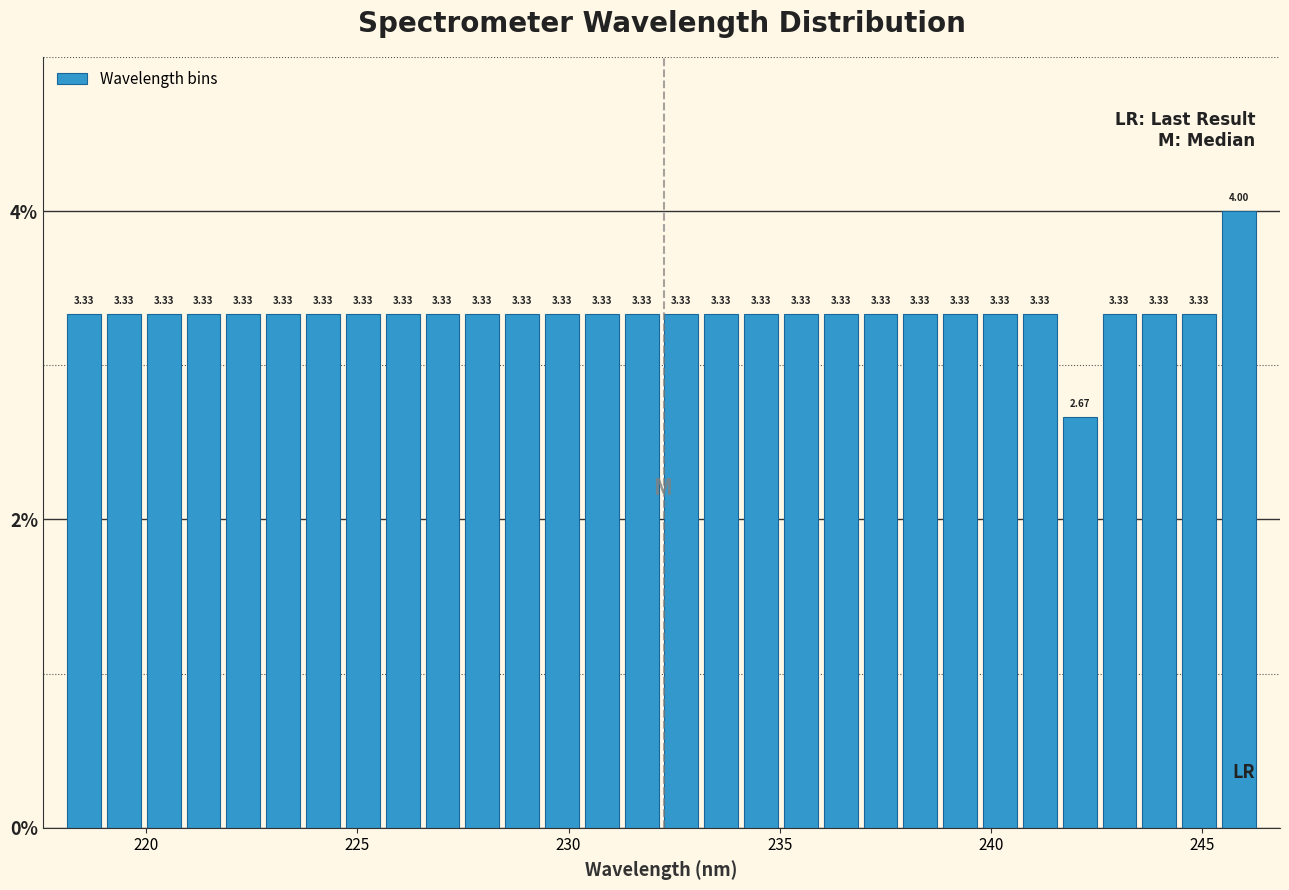

Read against the x-axis, roughly where is the centre of the tallest bar?

246.0